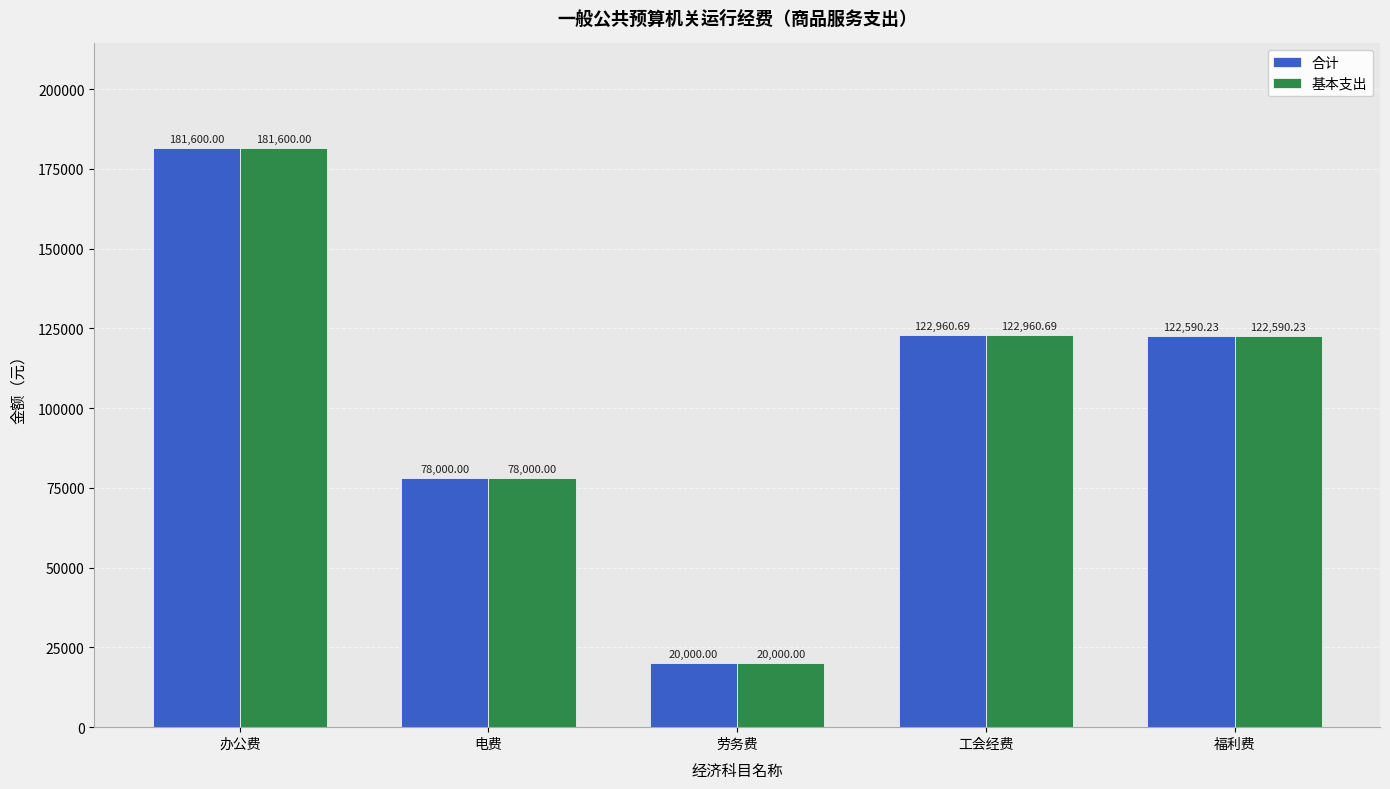

Where is 基本支出 nearest to the value 100800?

福利费